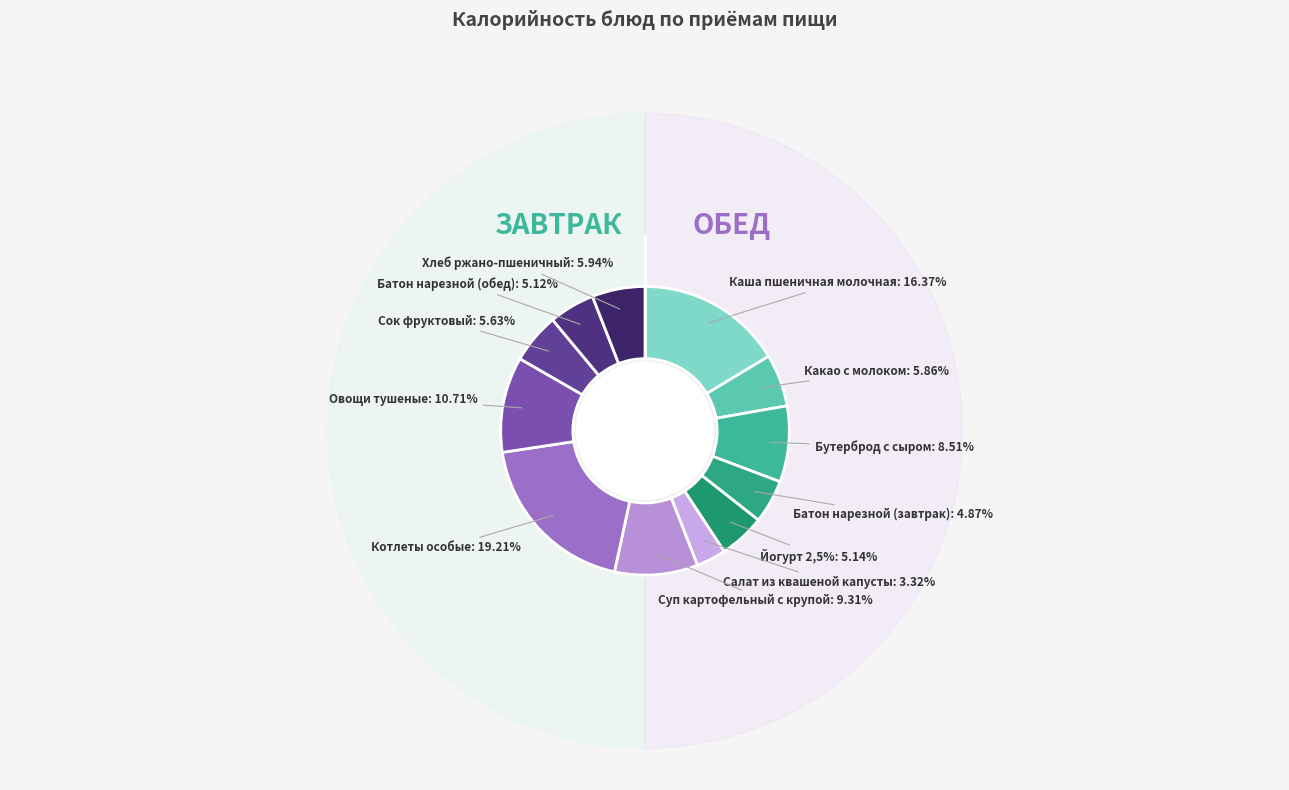

Is it true that Салат из квашеной капусты is 3% of the pie?

True